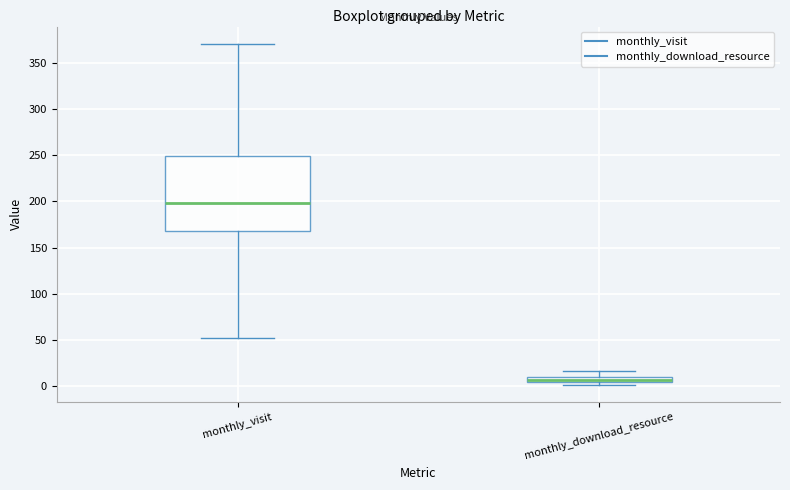

Where is the lower edge of the box for monthly_download_resource on the y-axis? The values are not printed on the chart, so give them approximately, as read against the axis.

5